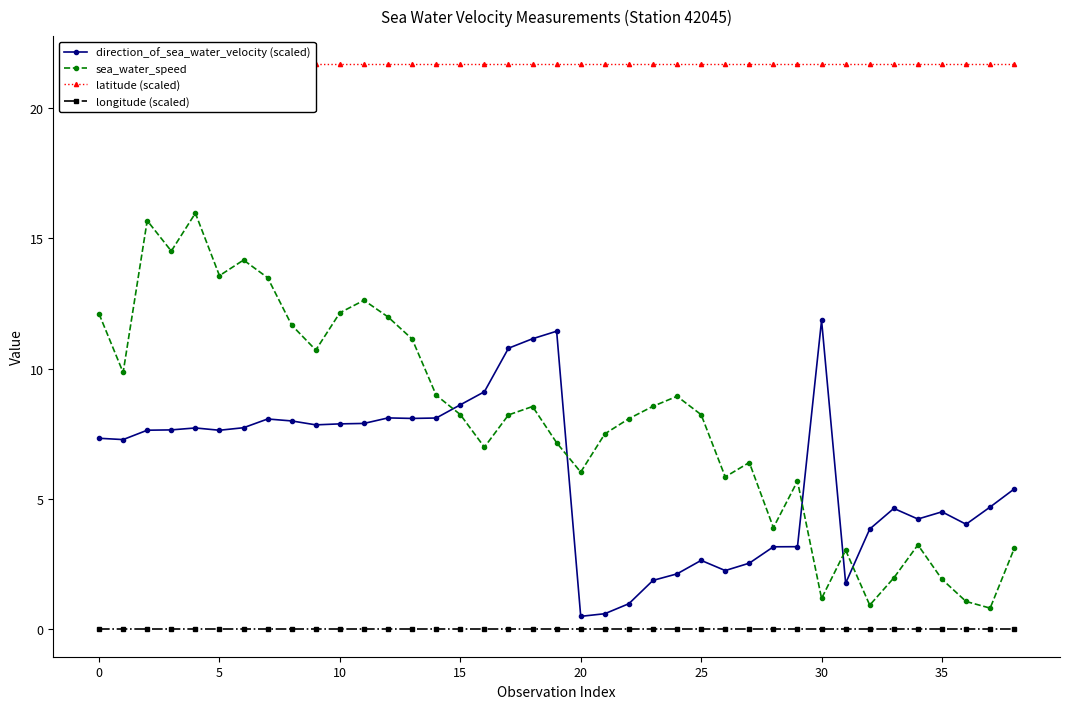

What is the highest value of the sea_water_speed series?

16.0